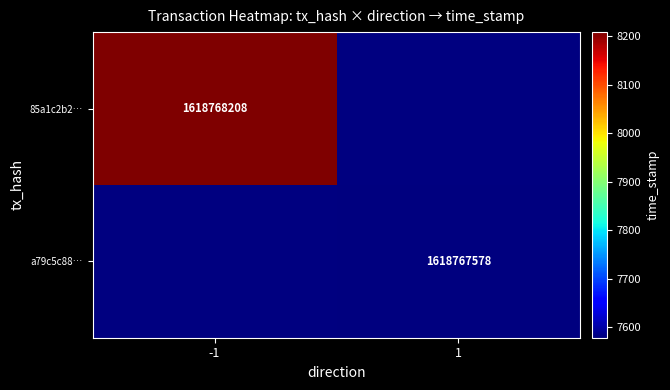

Between -1 and 1, which series saw the biggest shift?

85a1c2b293d7ec9d6241f66d1f038aab694f680